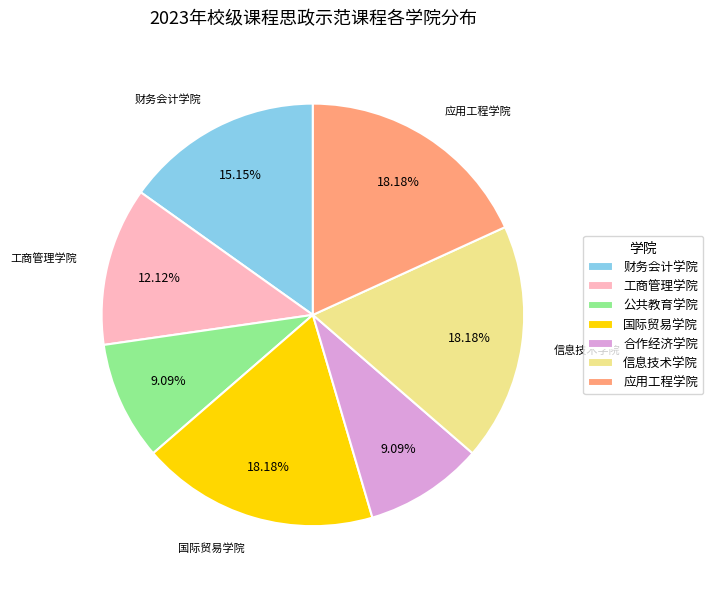

How many slices are in this pie chart?

7